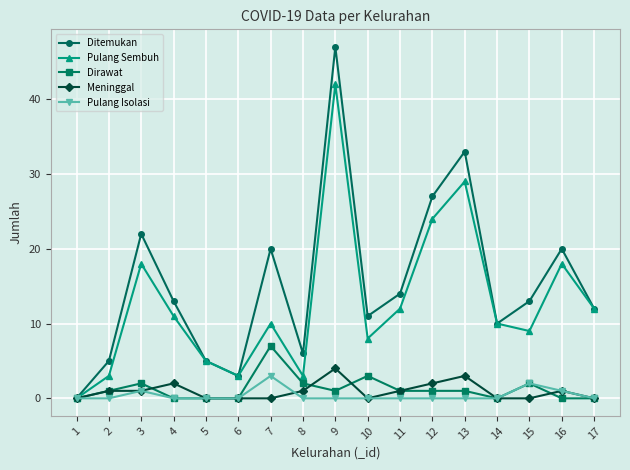

Reading left to right, transcribe all the data shown in this chart.

Ditemukan: 0	5	22	13	5	3	20	6	47	11	14	27	33	10	13	20	12
Pulang Sembuh: 0	3	18	11	5	3	10	3	42	8	12	24	29	10	9	18	12
Dirawat: 0	1	2	0	0	0	7	2	1	3	1	1	1	0	2	0	0
Meninggal: 0	1	1	2	0	0	0	1	4	0	1	2	3	0	0	1	0
Pulang Isolasi: 0	0	1	0	0	0	3	0	0	0	0	0	0	0	2	1	0